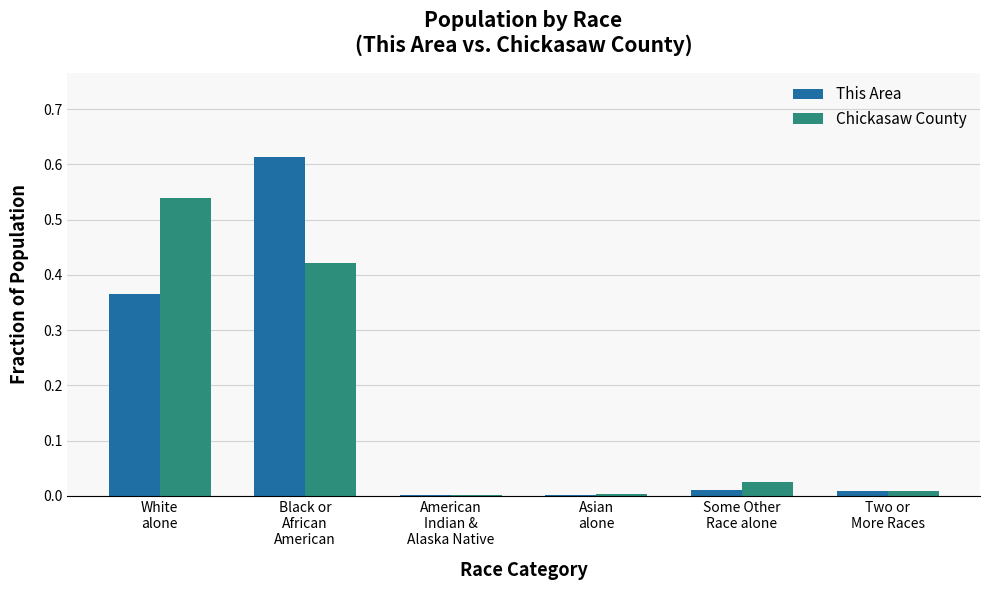

What is the sum of all This Area values?

1.0